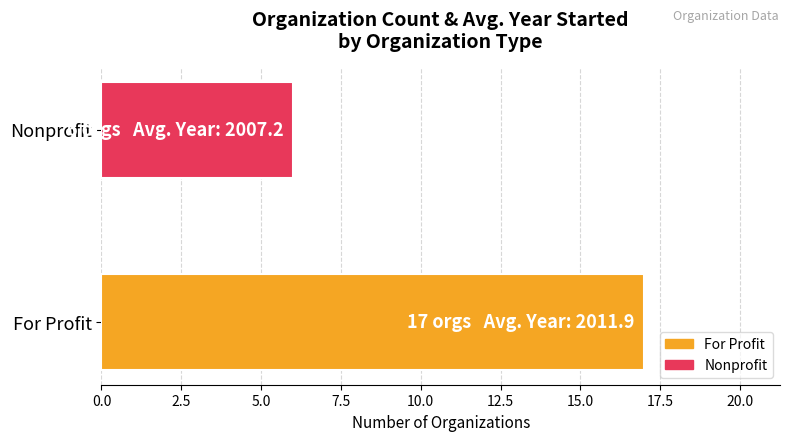

Between For Profit and Nonprofit, which is larger?

For Profit